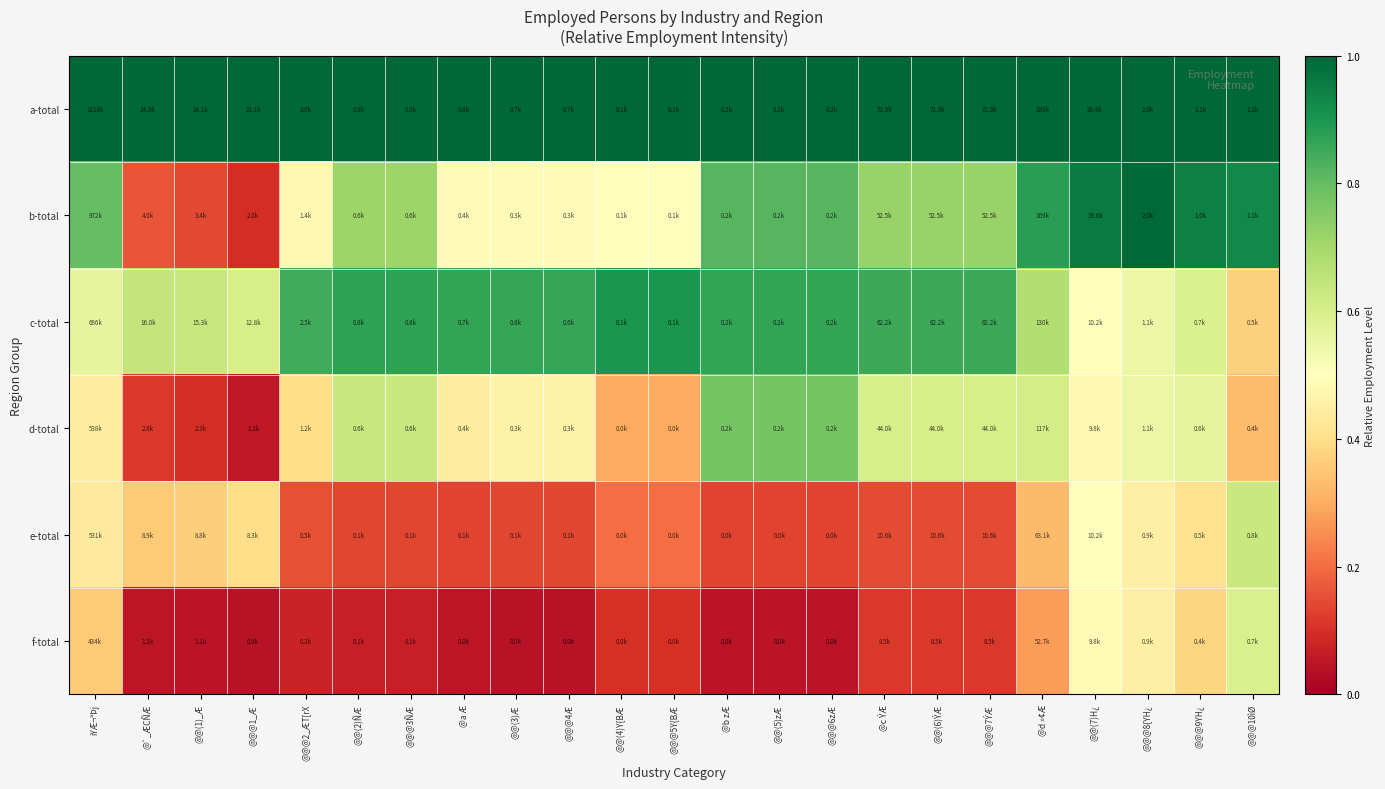

Reading left to right, transcribe all the data shown in this chart.

a-total: iYÆ¬ªÞj=1.0	@`_ÆCÑÆ=1.0	@@(1)_Æ=1.0	@@@1_Æ=1.0	@@@2_ÆT[rX=1.0	@@(2)ÑÆ=1.0	@@@3ÑÆ=1.0	@a Æ=1.0	@@(3)Æ=1.0	@@@4Æ=1.0	@@(4)Y{BÆ=1.0	@@@5Y{BÆ=1.0	@b zÆ=1.0	@@(5)zÆ=1.0	@@@6zÆ=1.0	@c ÝÆ=1.0	@@(6)ÝÆ=1.0	@@@7ÝÆ=1.0	@d »¢Æ=1.0	@@(7)H¿=1.0	@@@8{YH¿=1.0	@@@9YH¿=1.0	@@@10ìØ=1.0
b-total: iYÆ¬ªÞj=0.8	@`_ÆCÑÆ=0.2	@@(1)_Æ=0.1	@@@1_Æ=0.1	@@@2_ÆT[rX=0.5	@@(2)ÑÆ=0.7	@@@3ÑÆ=0.7	@a Æ=0.5	@@(3)Æ=0.5	@@@4Æ=0.5	@@(4)Y{BÆ=0.5	@@@5Y{BÆ=0.5	@b zÆ=0.8	@@(5)zÆ=0.8	@@@6zÆ=0.8	@c ÝÆ=0.7	@@(6)ÝÆ=0.7	@@@7ÝÆ=0.7	@d »¢Æ=0.9	@@(7)H¿=1.0	@@@8{YH¿=1.0	@@@9YH¿=0.9	@@@10ìØ=0.9
c-total: iYÆ¬ªÞj=0.6	@`_ÆCÑÆ=0.6	@@(1)_Æ=0.6	@@@1_Æ=0.6	@@@2_ÆT[rX=0.8	@@(2)ÑÆ=0.9	@@@3ÑÆ=0.9	@a Æ=0.9	@@(3)Æ=0.9	@@@4Æ=0.9	@@(4)Y{BÆ=0.9	@@@5Y{BÆ=0.9	@b zÆ=0.9	@@(5)zÆ=0.9	@@@6zÆ=0.9	@c ÝÆ=0.9	@@(6)ÝÆ=0.9	@@@7ÝÆ=0.9	@d »¢Æ=0.7	@@(7)H¿=0.5	@@@8{YH¿=0.6	@@@9YH¿=0.6	@@@10ìØ=0.4
d-total: iYÆ¬ªÞj=0.4	@`_ÆCÑÆ=0.1	@@(1)_Æ=0.1	@@@1_Æ=0.1	@@@2_ÆT[rX=0.4	@@(2)ÑÆ=0.6	@@@3ÑÆ=0.6	@a Æ=0.4	@@(3)Æ=0.5	@@@4Æ=0.5	@@(4)Y{BÆ=0.3	@@@5Y{BÆ=0.3	@b zÆ=0.8	@@(5)zÆ=0.8	@@@6zÆ=0.8	@c ÝÆ=0.6	@@(6)ÝÆ=0.6	@@@7ÝÆ=0.6	@d »¢Æ=0.6	@@(7)H¿=0.5	@@@8{YH¿=0.6	@@@9YH¿=0.6	@@@10ìØ=0.3
e-total: iYÆ¬ªÞj=0.4	@`_ÆCÑÆ=0.4	@@(1)_Æ=0.4	@@@1_Æ=0.4	@@@2_ÆT[rX=0.2	@@(2)ÑÆ=0.1	@@@3ÑÆ=0.1	@a Æ=0.1	@@(3)Æ=0.1	@@@4Æ=0.1	@@(4)Y{BÆ=0.2	@@@5Y{BÆ=0.2	@b zÆ=0.1	@@(5)zÆ=0.1	@@@6zÆ=0.1	@c ÝÆ=0.1	@@(6)ÝÆ=0.1	@@@7ÝÆ=0.1	@d »¢Æ=0.3	@@(7)H¿=0.5	@@@8{YH¿=0.5	@@@9YH¿=0.4	@@@10ìØ=0.6
f-total: iYÆ¬ªÞj=0.4	@`_ÆCÑÆ=0.0	@@(1)_Æ=0.0	@@@1_Æ=0.0	@@@2_ÆT[rX=0.1	@@(2)ÑÆ=0.1	@@@3ÑÆ=0.1	@a Æ=0.0	@@(3)Æ=0.0	@@@4Æ=0.0	@@(4)Y{BÆ=0.1	@@@5Y{BÆ=0.1	@b zÆ=0.0	@@(5)zÆ=0.0	@@@6zÆ=0.0	@c ÝÆ=0.1	@@(6)ÝÆ=0.1	@@@7ÝÆ=0.1	@d »¢Æ=0.3	@@(7)H¿=0.5	@@@8{YH¿=0.5	@@@9YH¿=0.4	@@@10ìØ=0.6